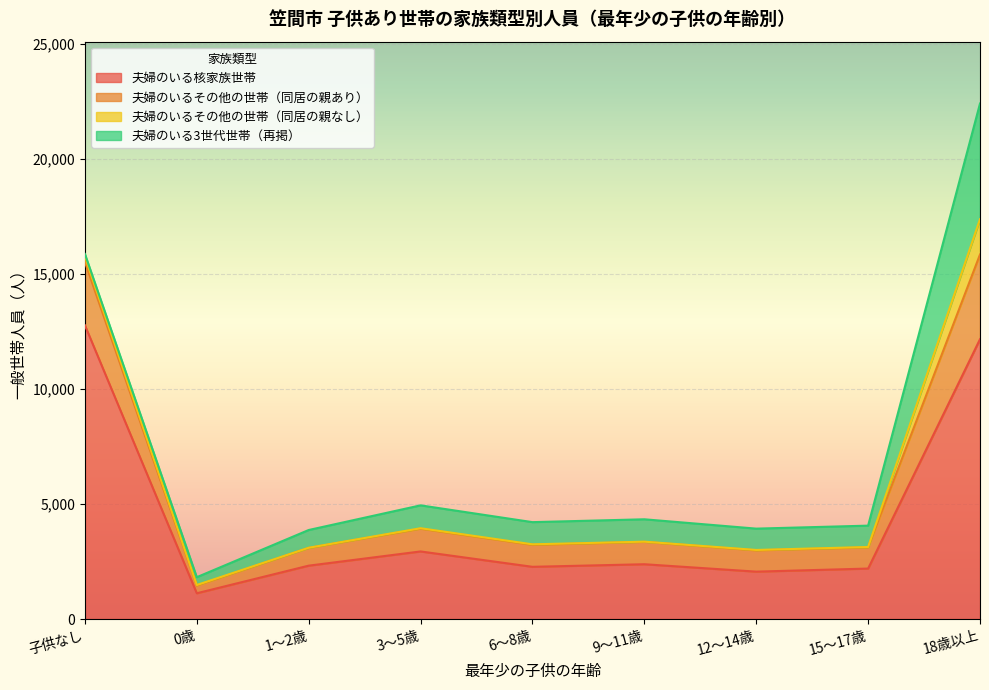

What is the minimum value shown in the chart?

1120